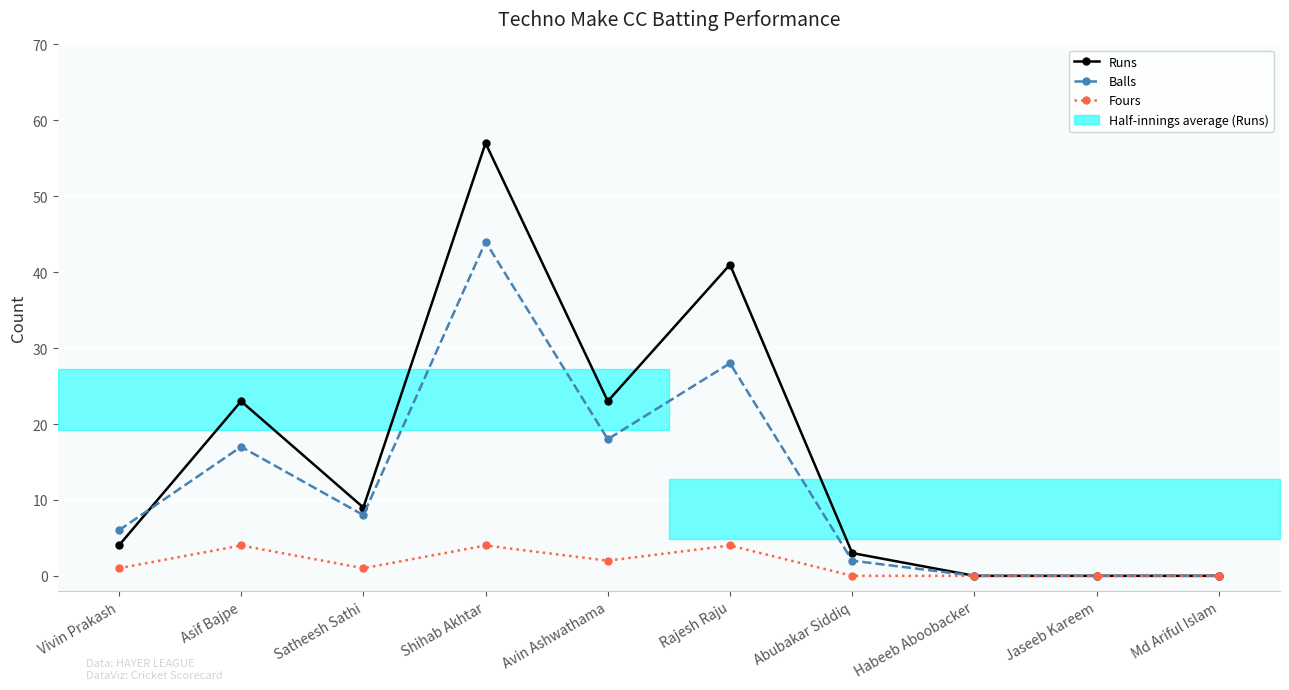

Which category has the lowest value across all series?

Habeeb Aboobacker